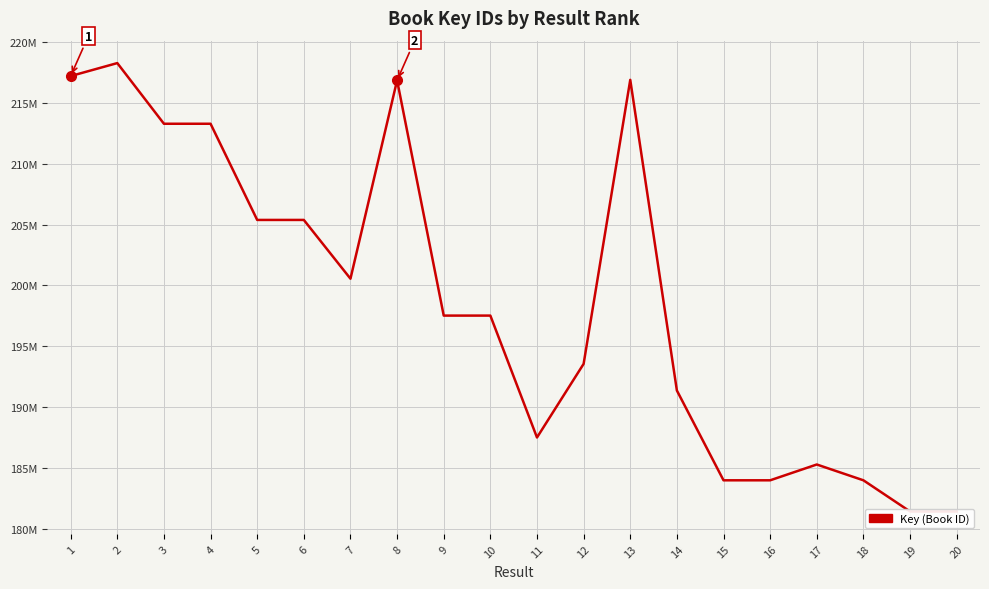

Where is the data nearest to the value 199853050?

7